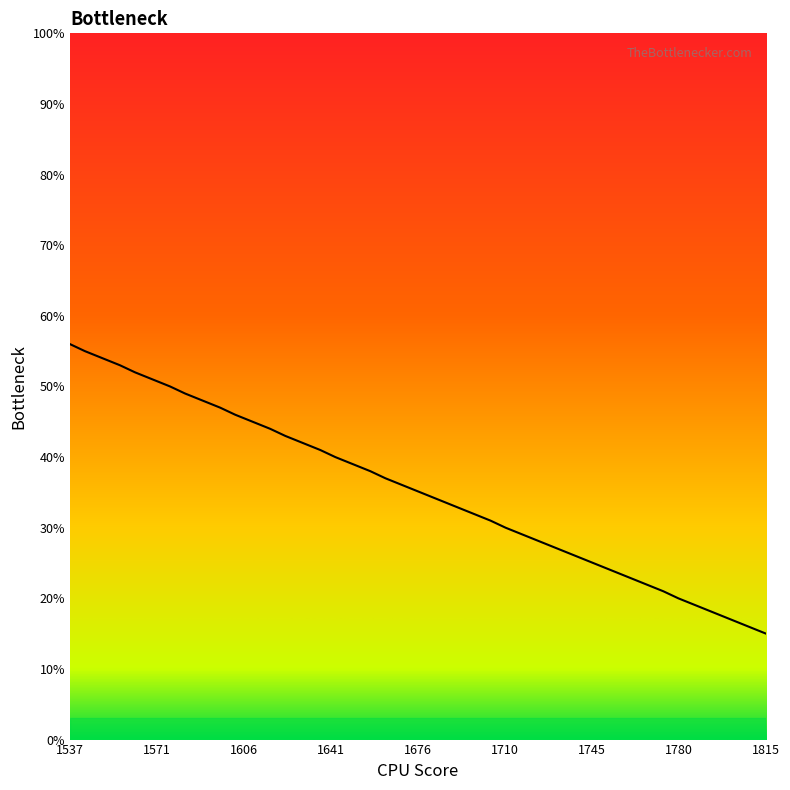

True or false: the data shows 55 at 1543.0.

True